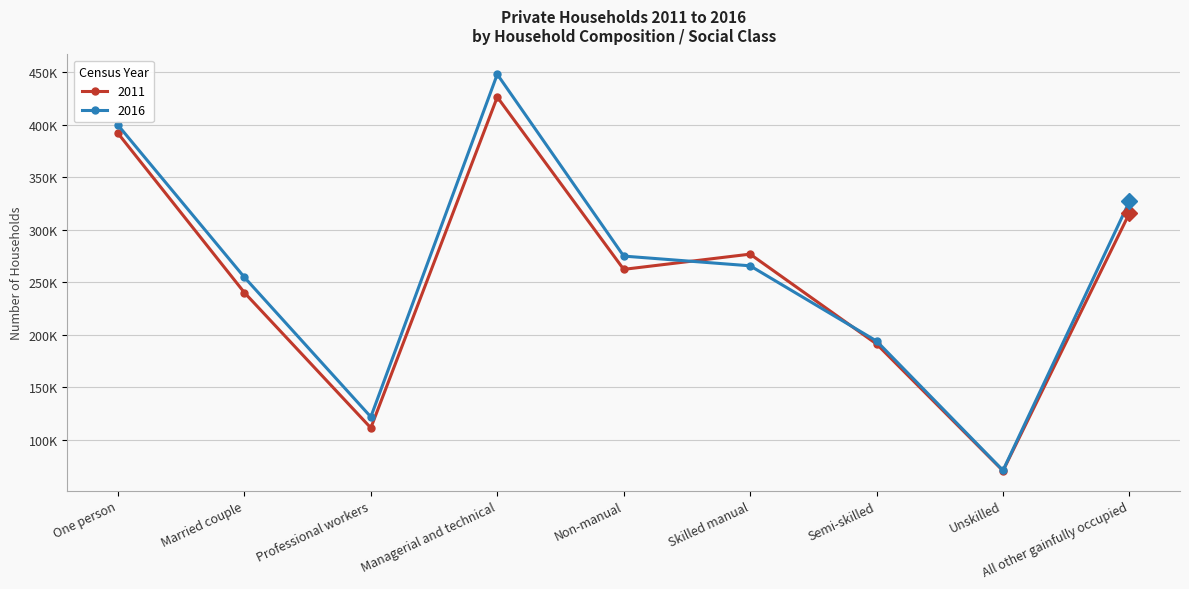

Between Professional workers and Unskilled, which is larger?

Professional workers